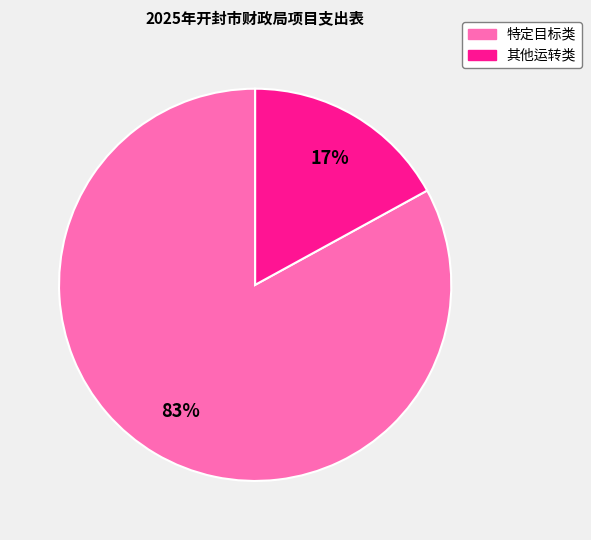

How many segments does this pie chart have?

2